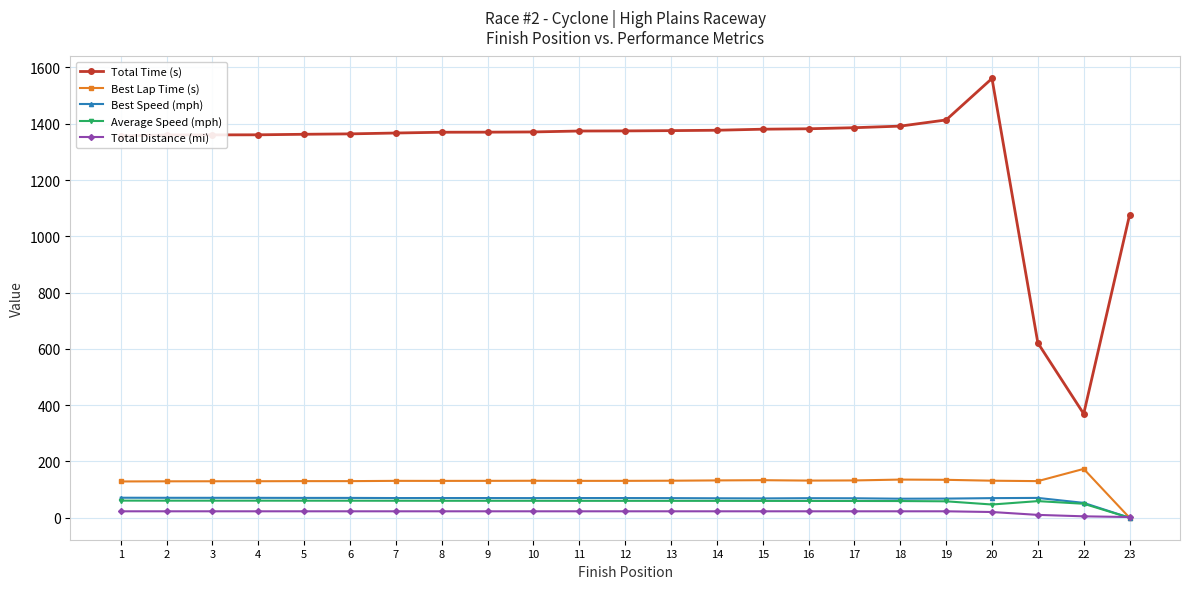

Which series has the widest spread of values?

Total Time (s)